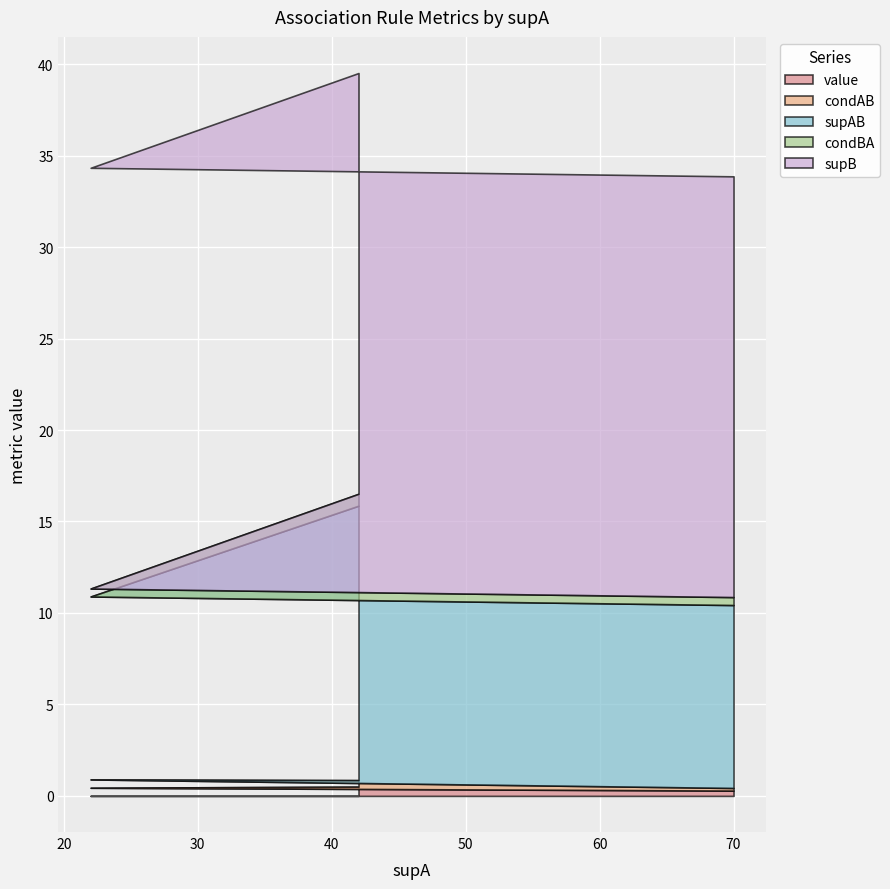

What are all the series names shown in the legend?

value, condAB, supAB, condBA, supB